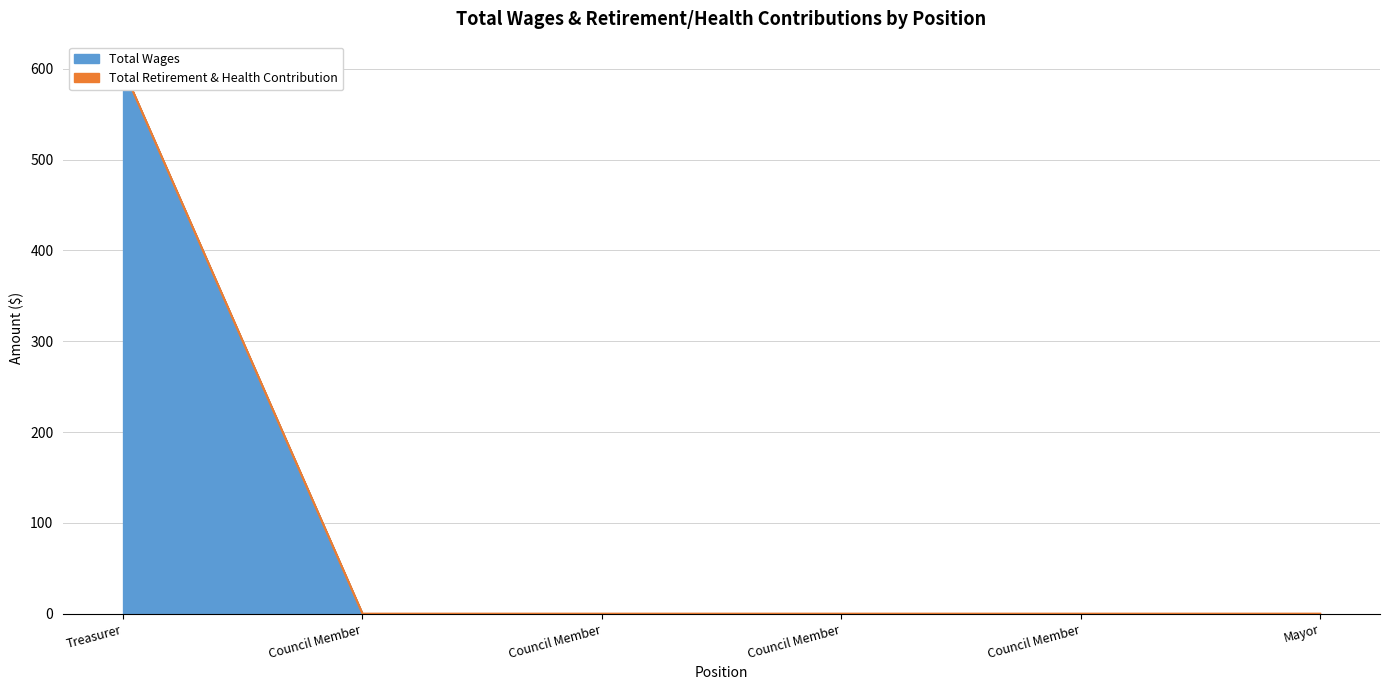

Reading right to left, extract all data points from this chart.

0	0	0	0	0	600